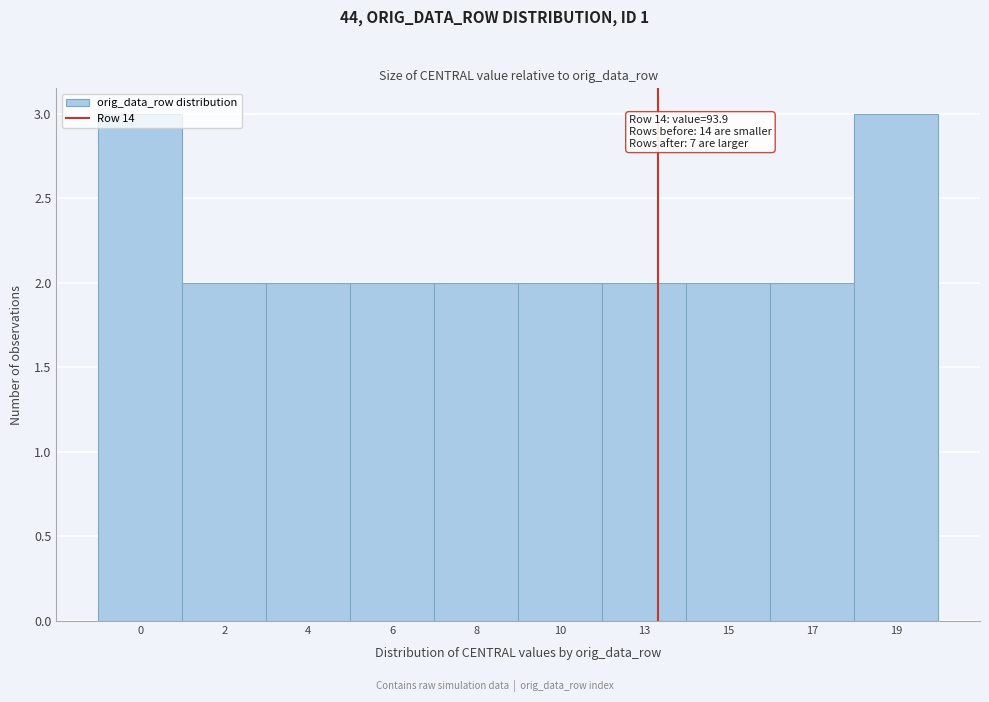

What is the value of the 6th bar from the left?

2